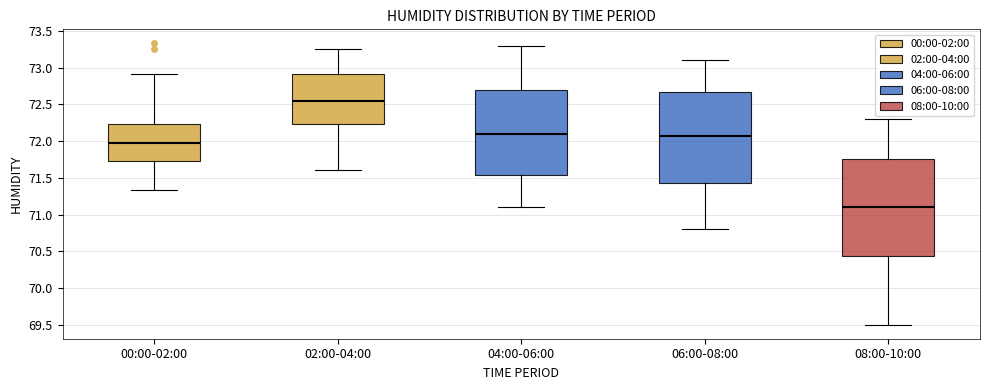

Which box's median line is the lowest?

08:00-10:00